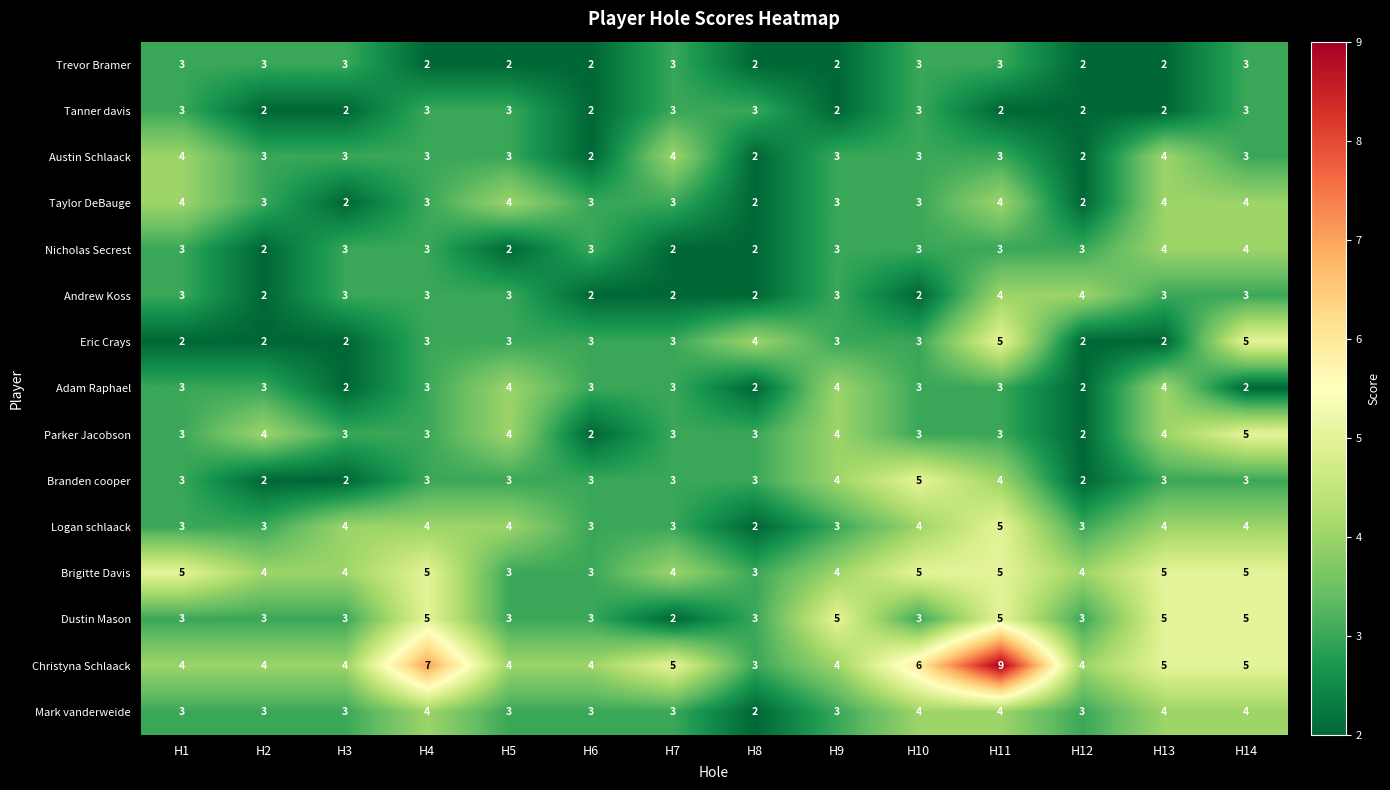

Where does the Austin Schlaack series first go above 3?

H1